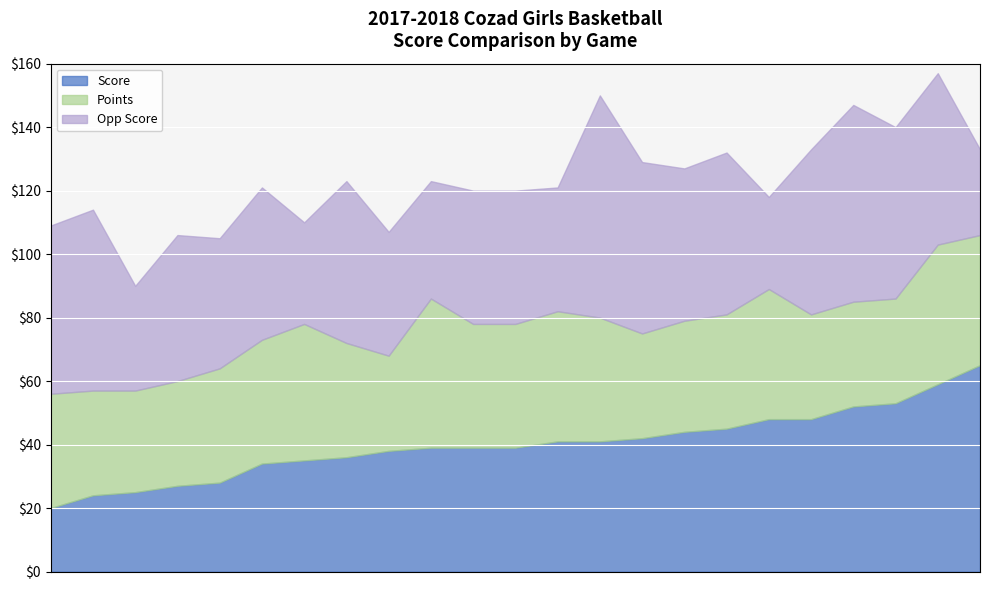

What is the difference between the maximum and minimum values in the Points series?

17